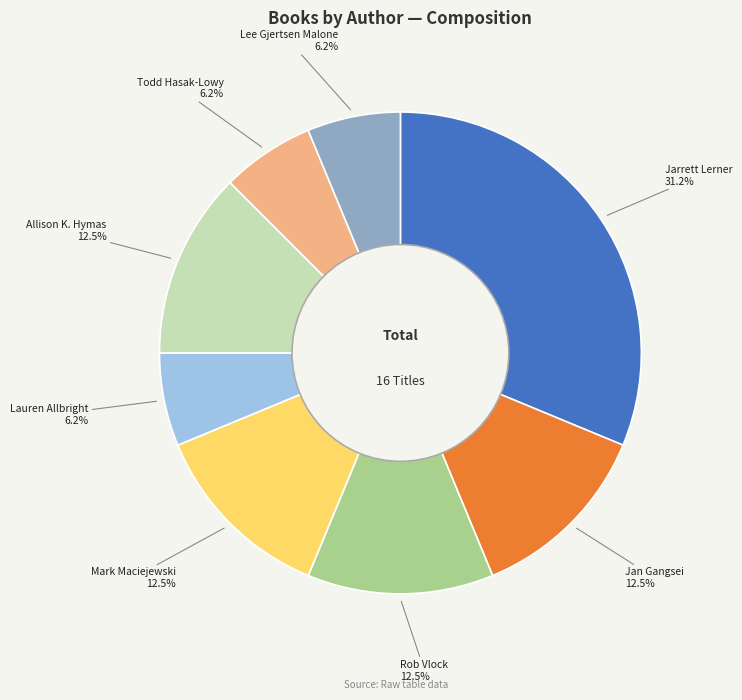

Does any single category account for the majority?

No